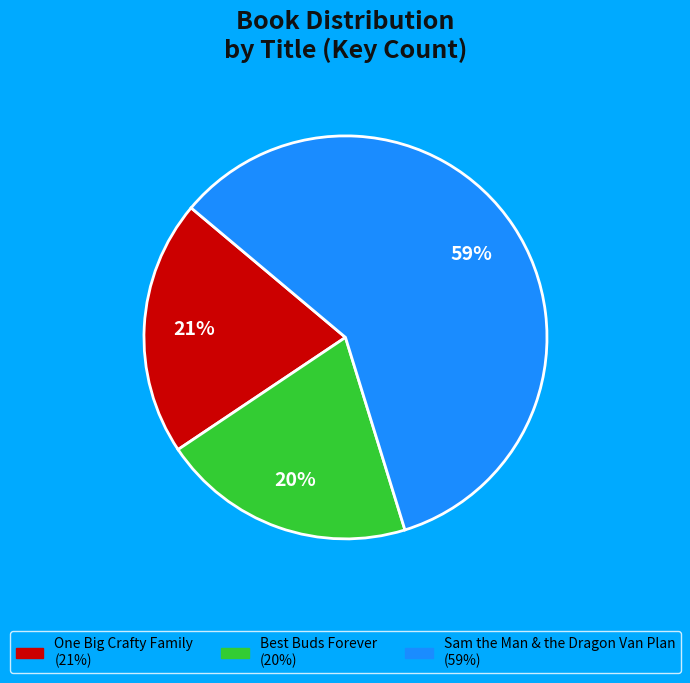

Is the sum of Sam the Man & the Dragon Van Plan and One Big Crafty Family greater than half?

Yes